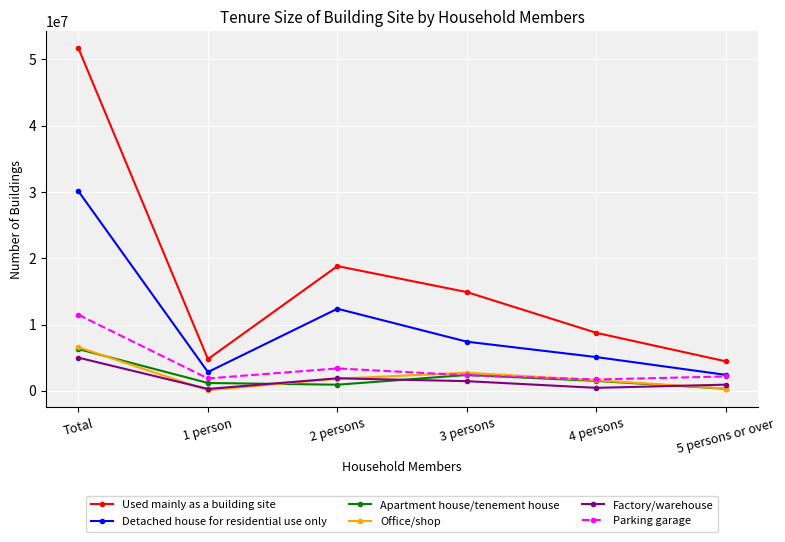

What is the value of the Office/shop point at the 1st from the left?

6575000